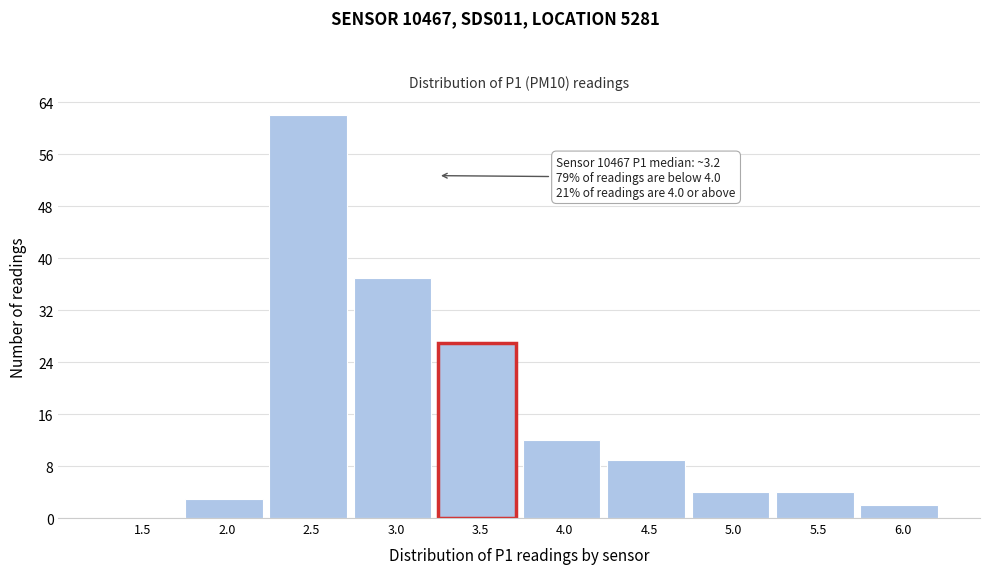

Reading left to right, transcribe all the data shown in this chart.

1.5=0	2.0=3	2.5=62	3.0=37	3.5=27	4.0=12	4.5=9	5.0=4	5.5=4	6.0=2